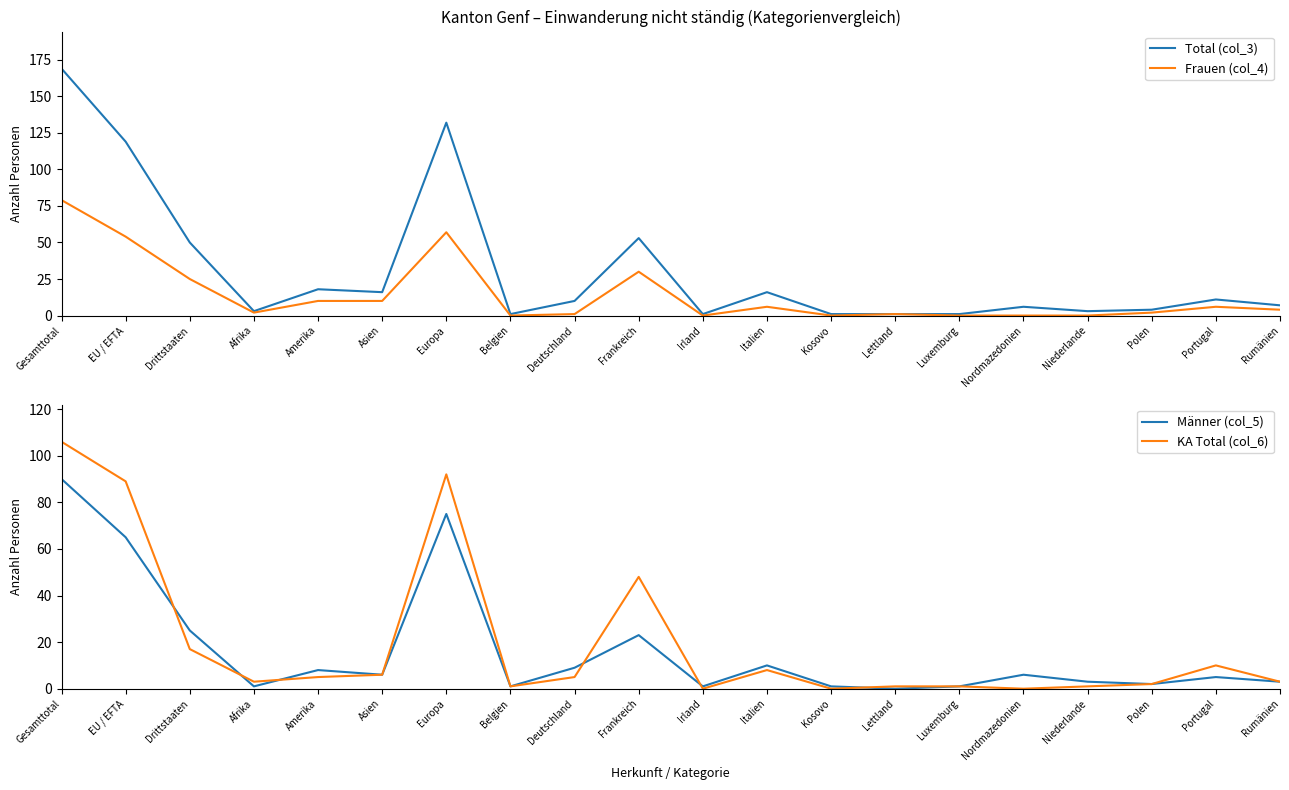

What is the difference between the highest and lowest values at EU / EFTA?

65